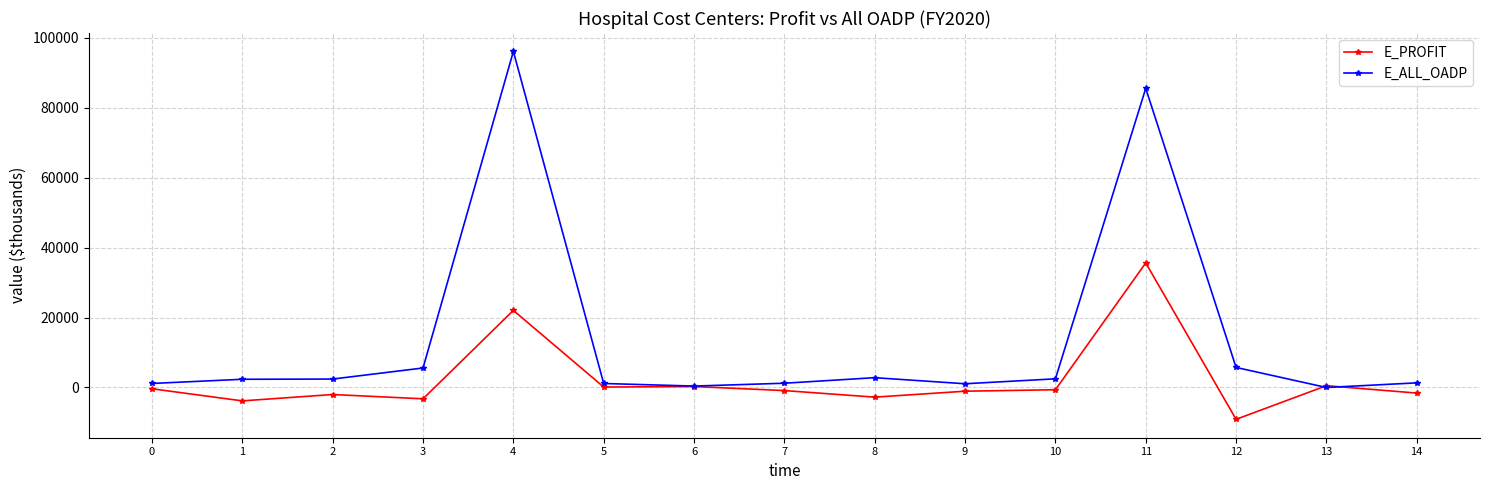

How many categories are shown in the chart?

15